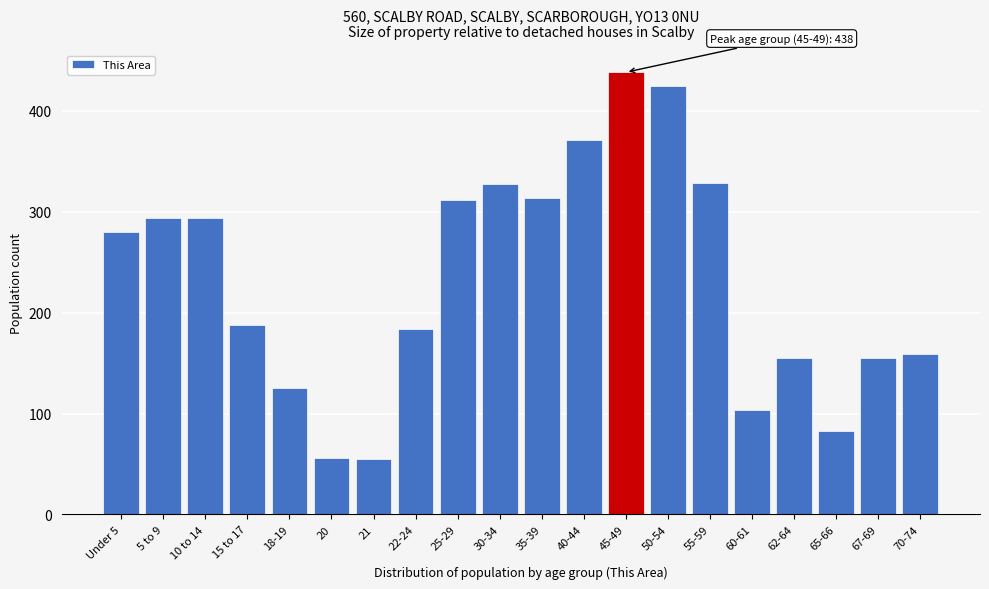

True or false: the data shows 159 at 70-74.

True